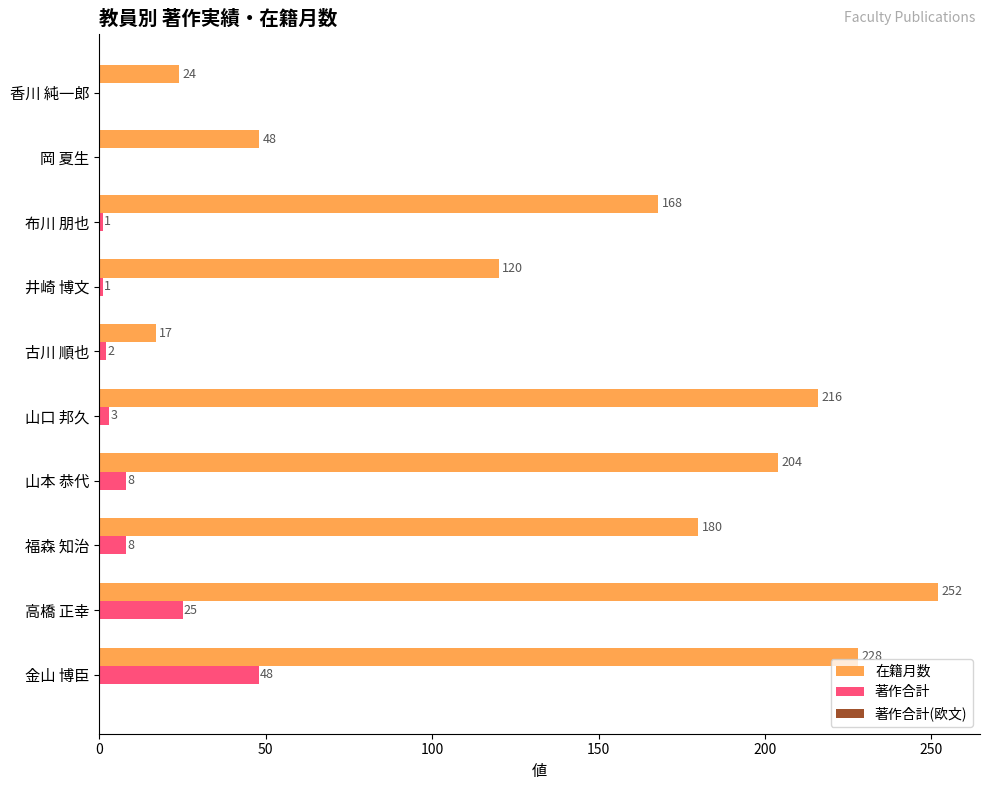

Where is 著作合計 nearest to the value 24?

高橋 正幸